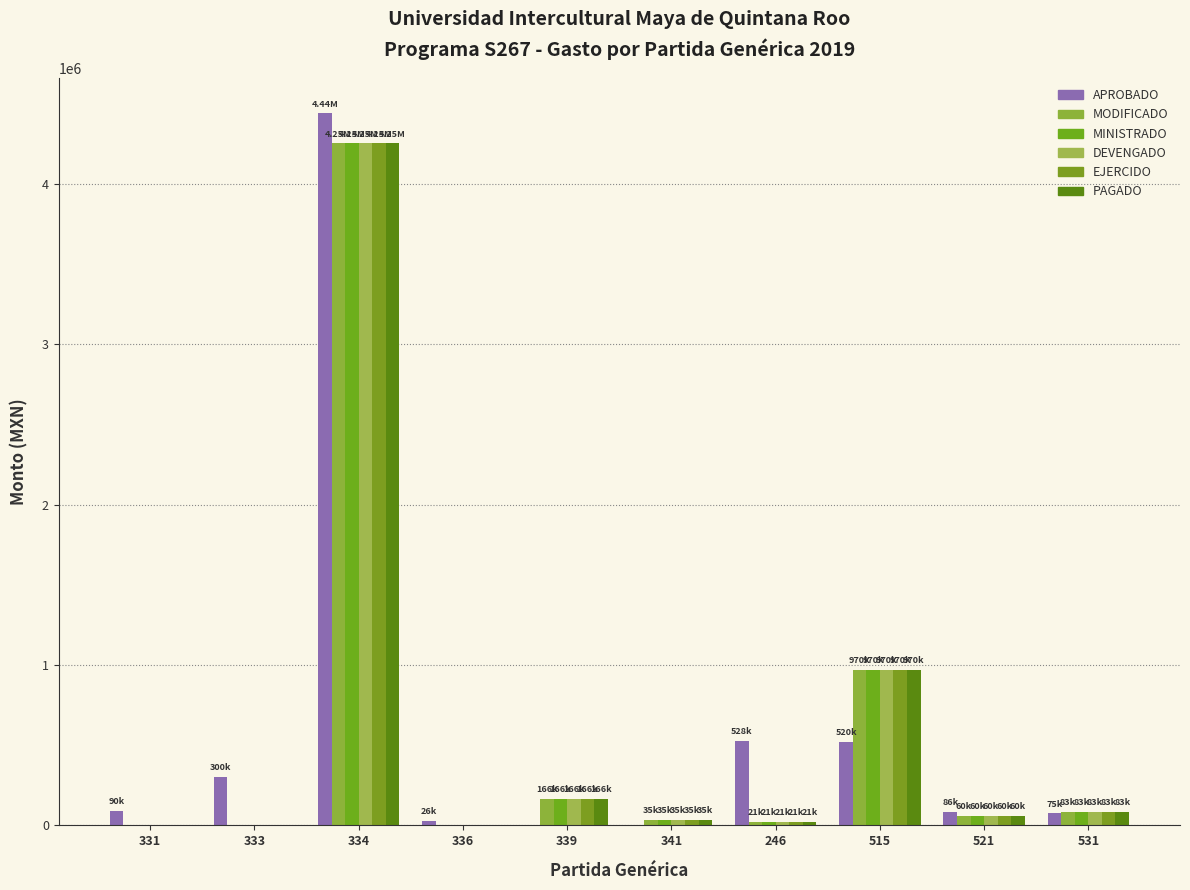

What is the value of the PAGADO bar at the 5th from the left?

166277.0